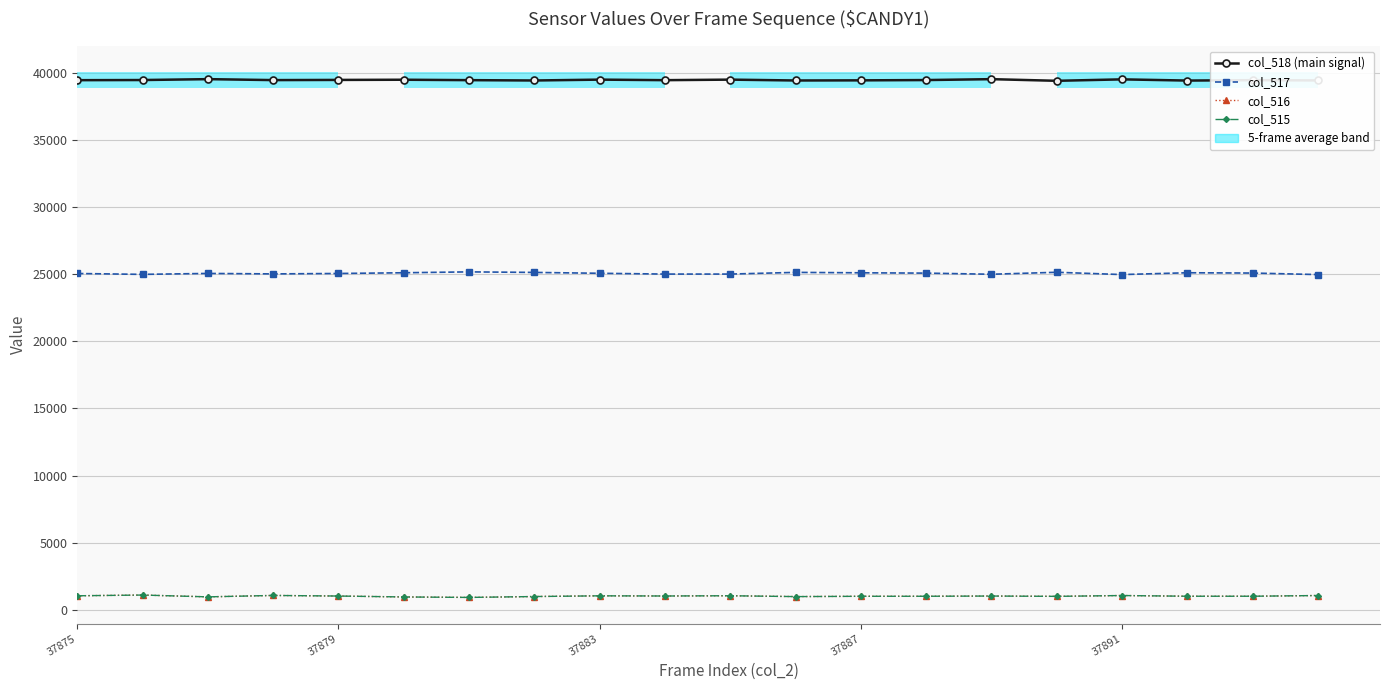

Which category has the highest value in the col_516 series?

37879